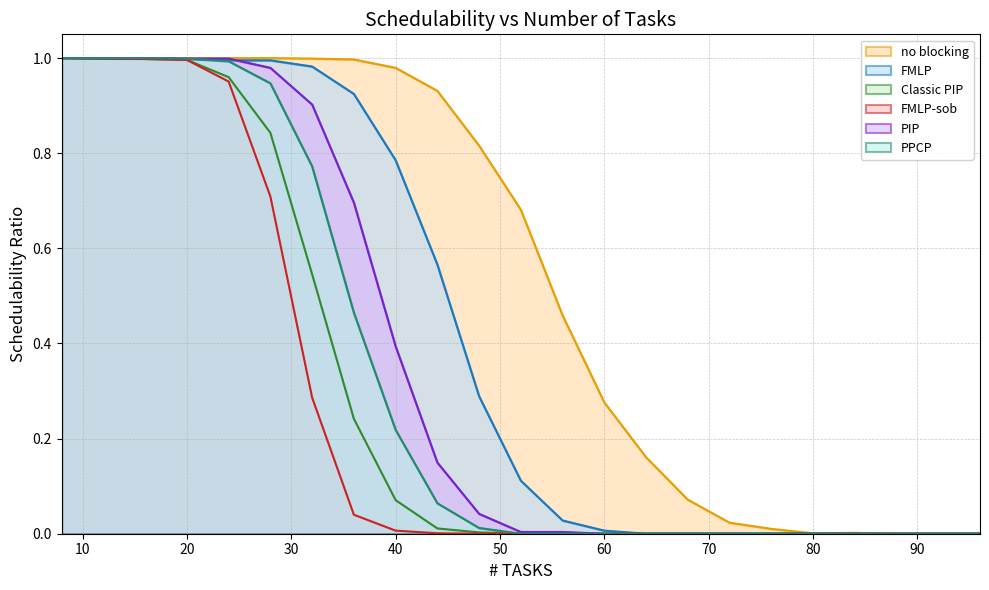

How many lines are shown in the chart?

6